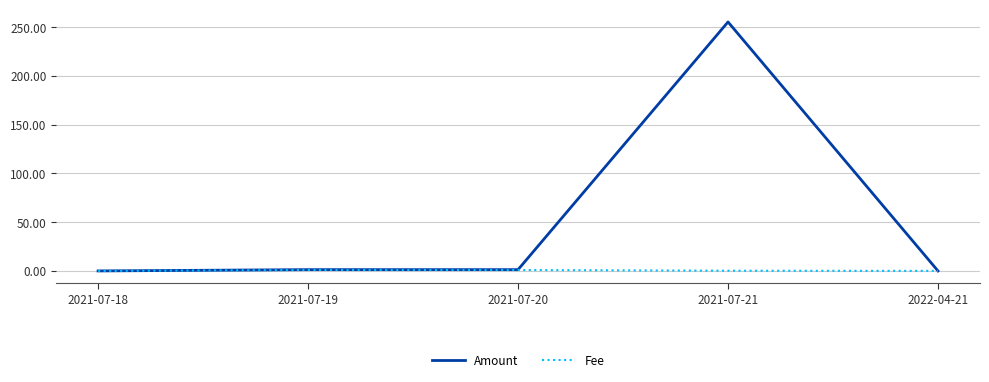

List the series in order of their overall mean, highest first.

Amount, Fee